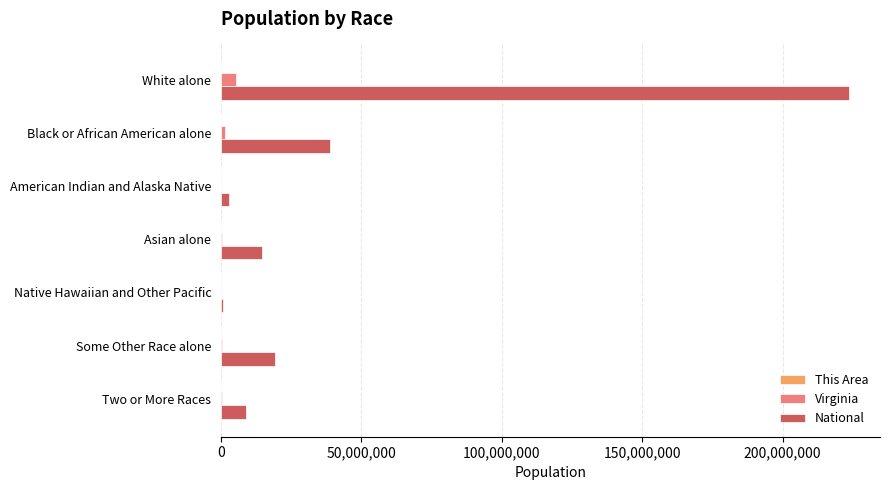

Which series changed the most between White alone and Native Hawaiian and Other Pacific?

National